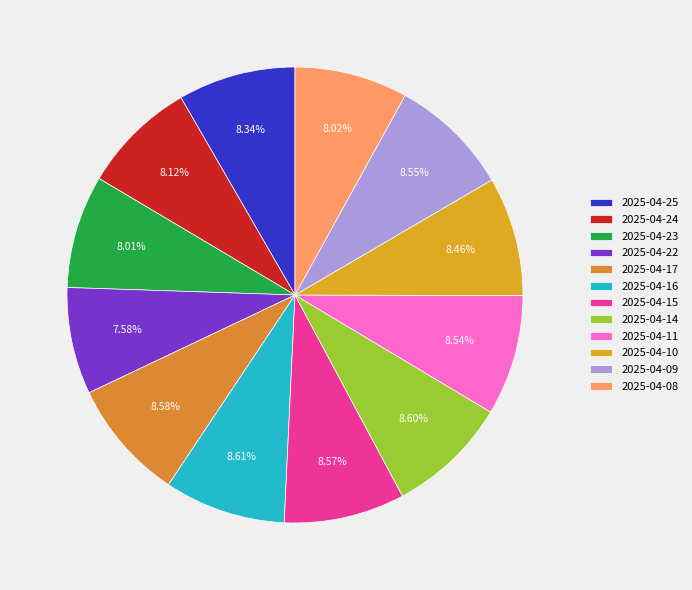

True or false: 2025-04-08 accounts for 18% of the total.

False